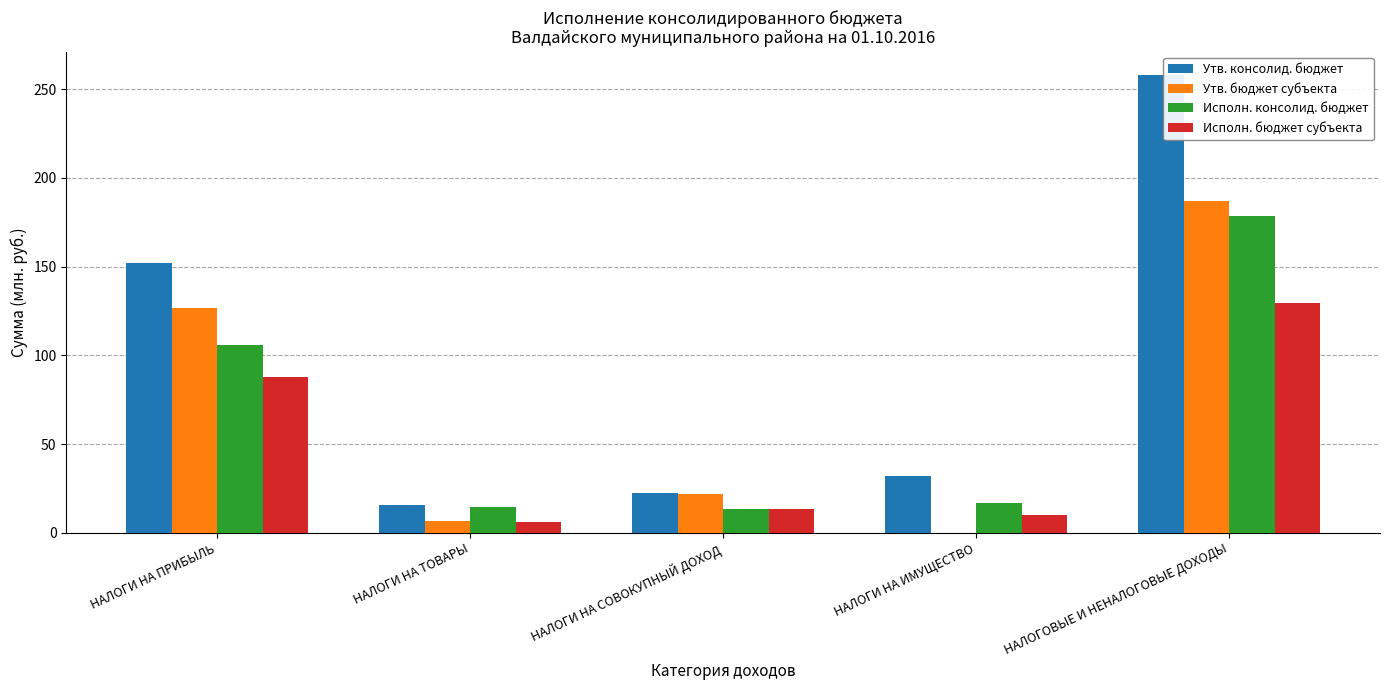

Between НАЛОГИ НА ПРИБЫЛЬ and НАЛОГИ НА ТОВАРЫ, which series saw the biggest shift?

Утв. консолид. бюджет